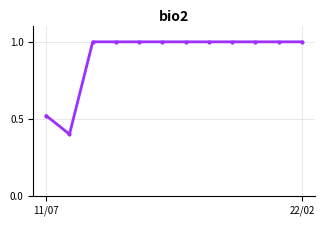

What is the minimum value shown in the chart?

0.4